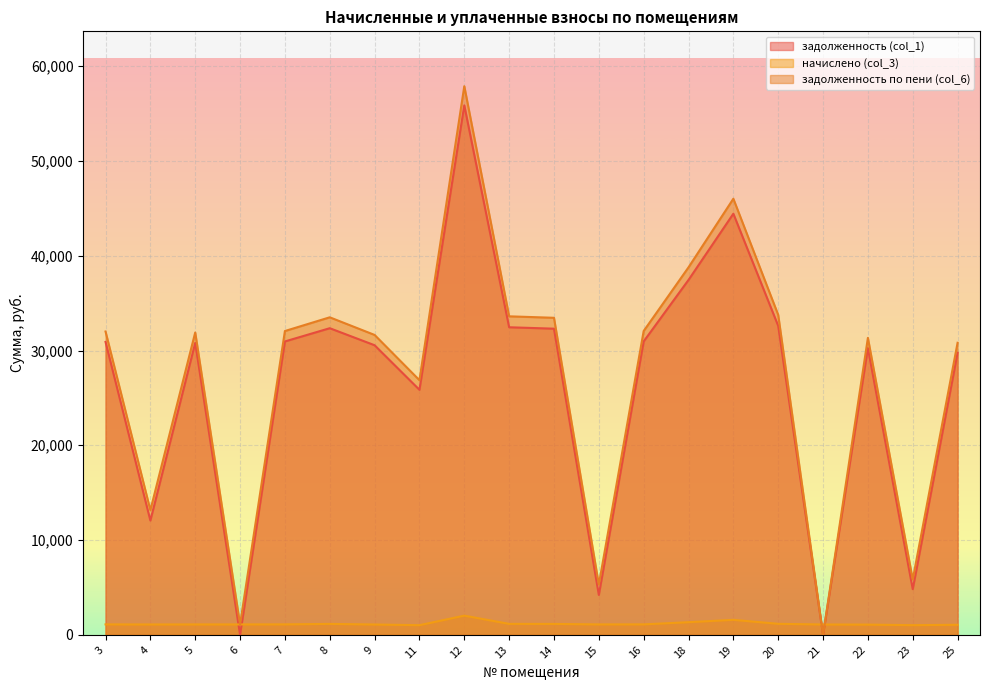

The value of задолженность (col_1) at 11 is 45785.5. True or false?

False